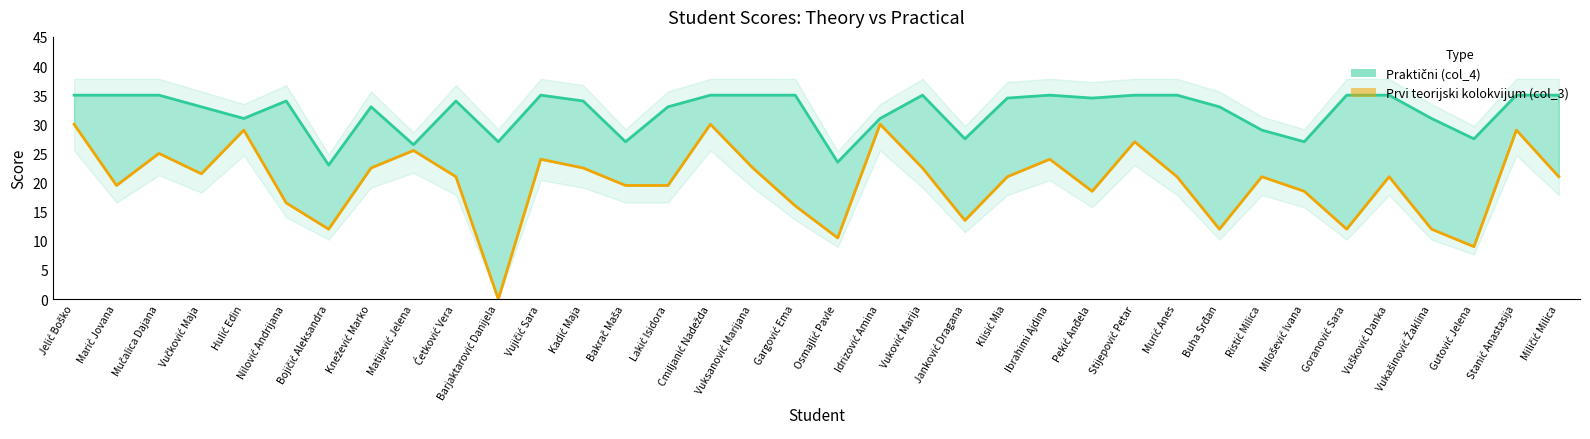

At which category does Praktični (col_4) reach its first local peak?

Nilović Andrijana